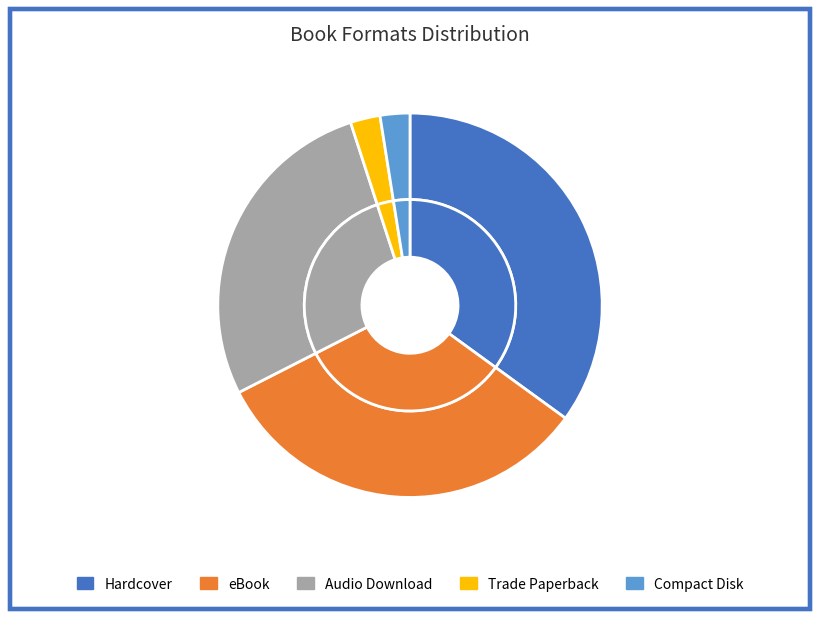

To the nearest percent, what is the difference between the largest and smallest slice percentages?

32%